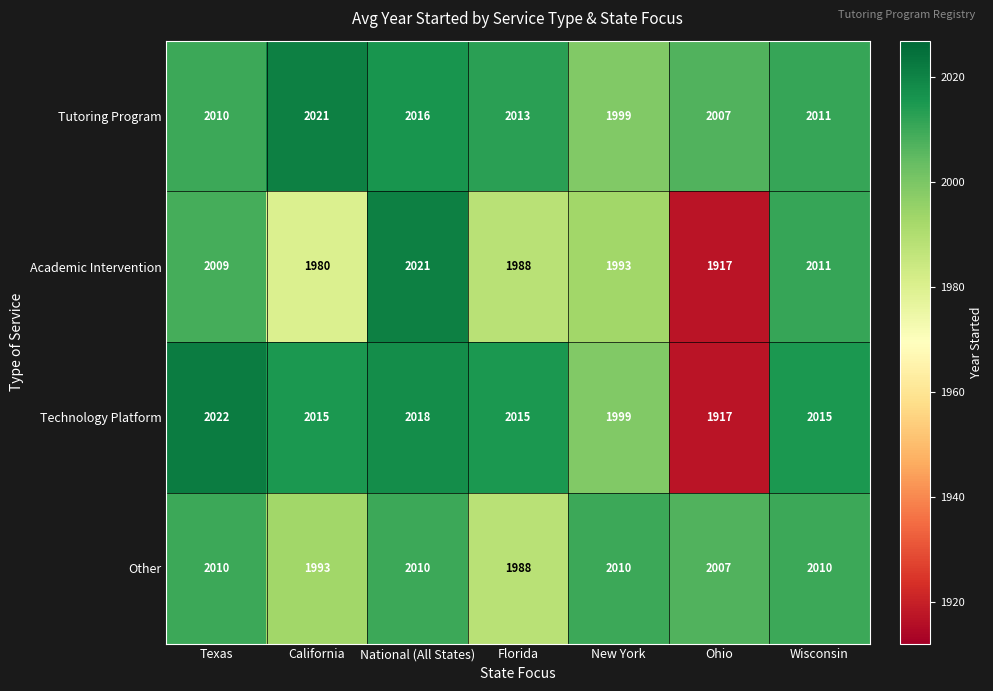

Reading left to right, list all the values displayed in this chart.

Tutoring Program: 2010	2021	2016	2013	1999	2007	2011
Academic Intervention: 2009	1980	2021	1988	1993	1917	2011
Technology Platform: 2022	2015	2018	2015	1999	1917	2015
Other: 2010	1993	2010	1988	2010	2007	2010